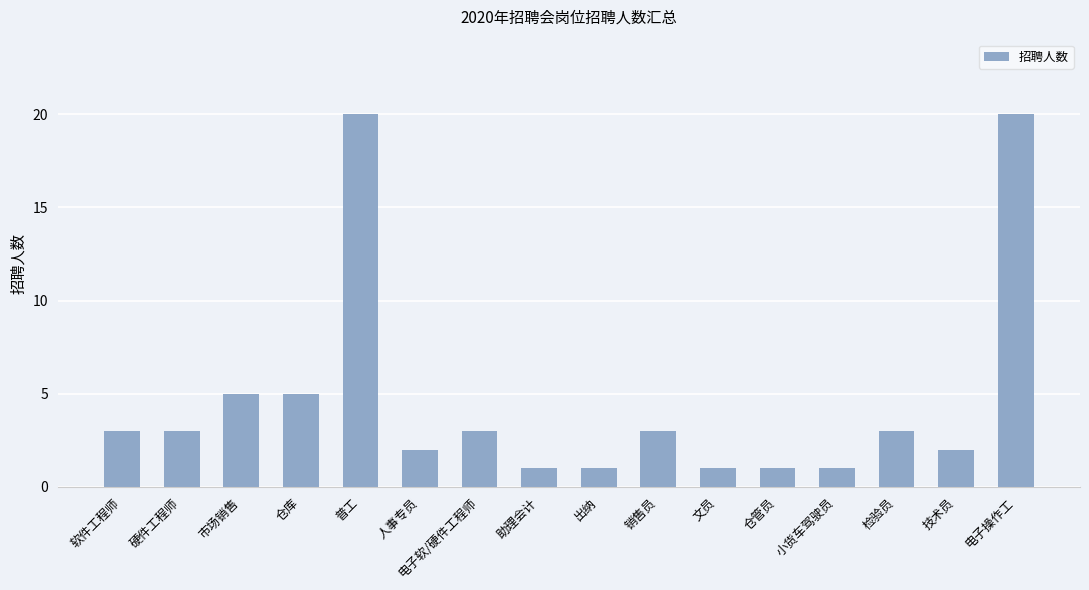

What is the difference between the second highest and second lowest values?

19